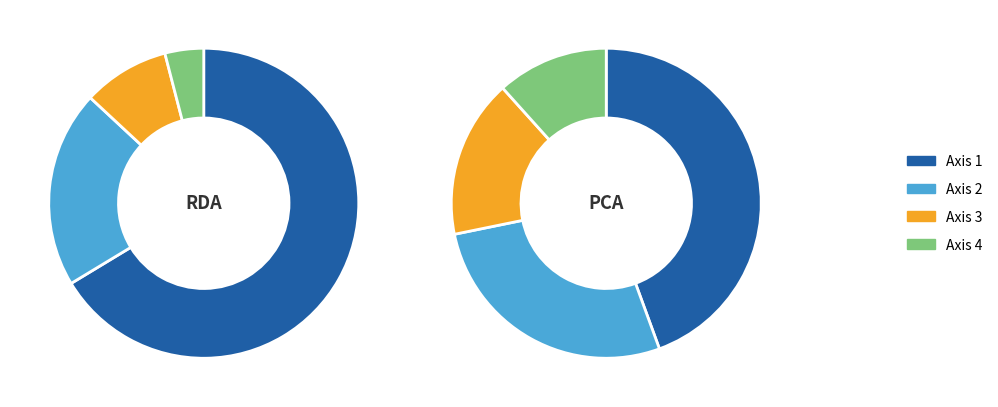

The RDA slice represents 40% of the pie. True or false?

True